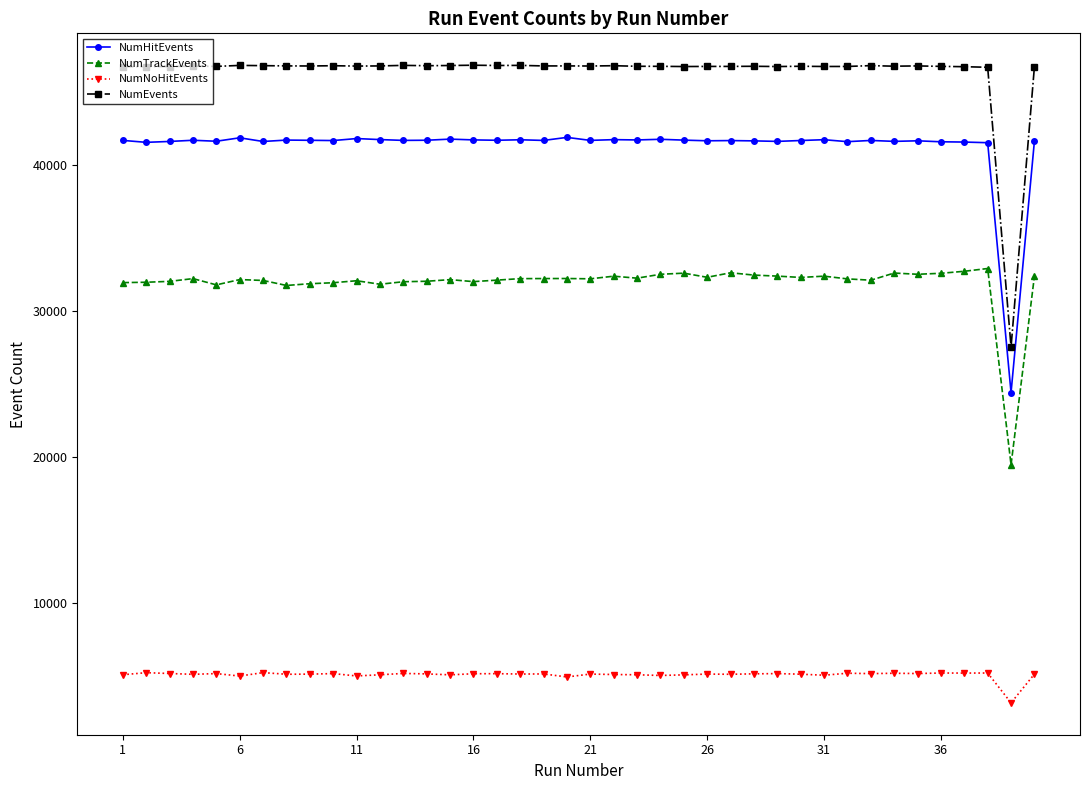

What is the difference between the second highest and minimum values in the NumNoHitEvents series?

2068